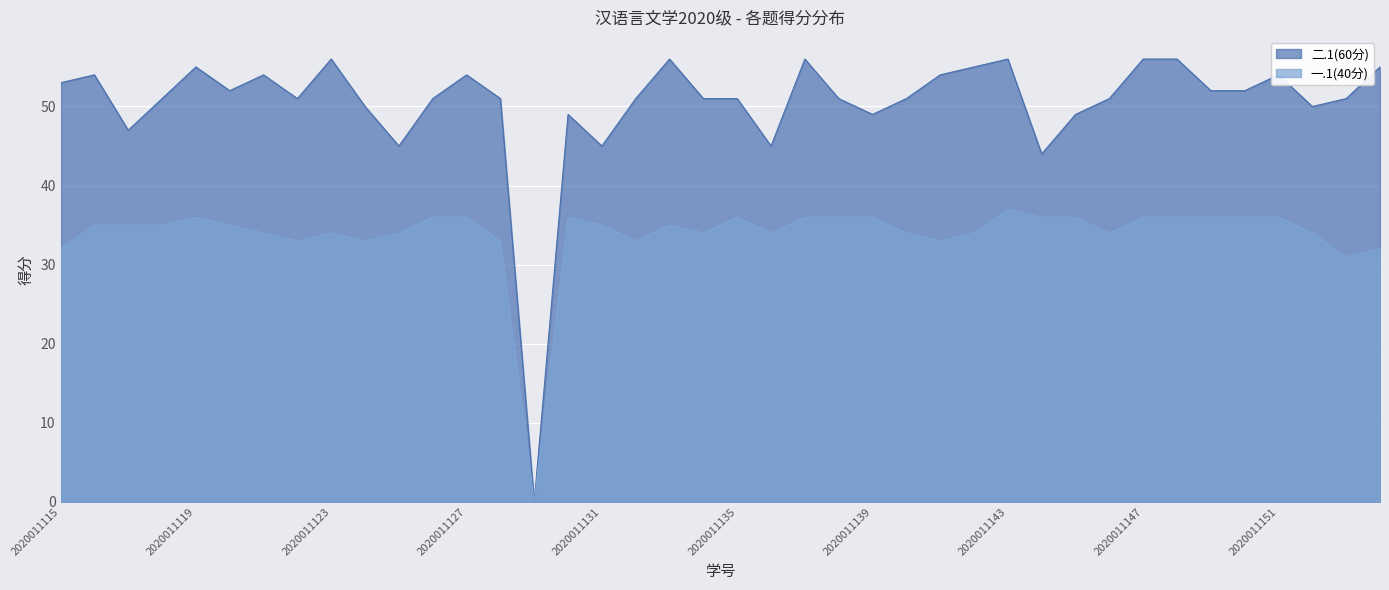

At which label is 二.1(60分) closest to 28?

2020011144